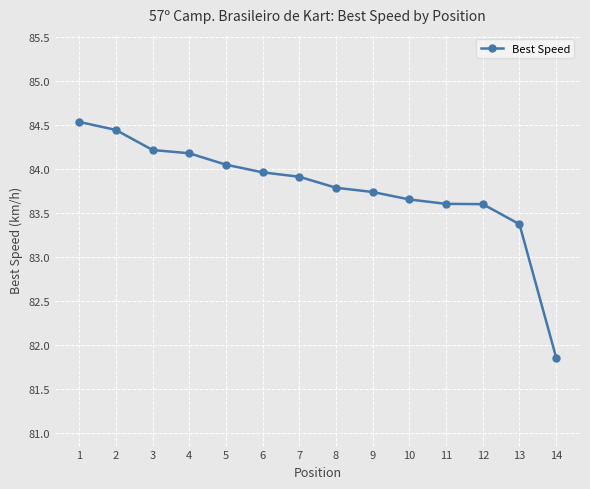

Is it true that the value at 10 is 18.0?

False